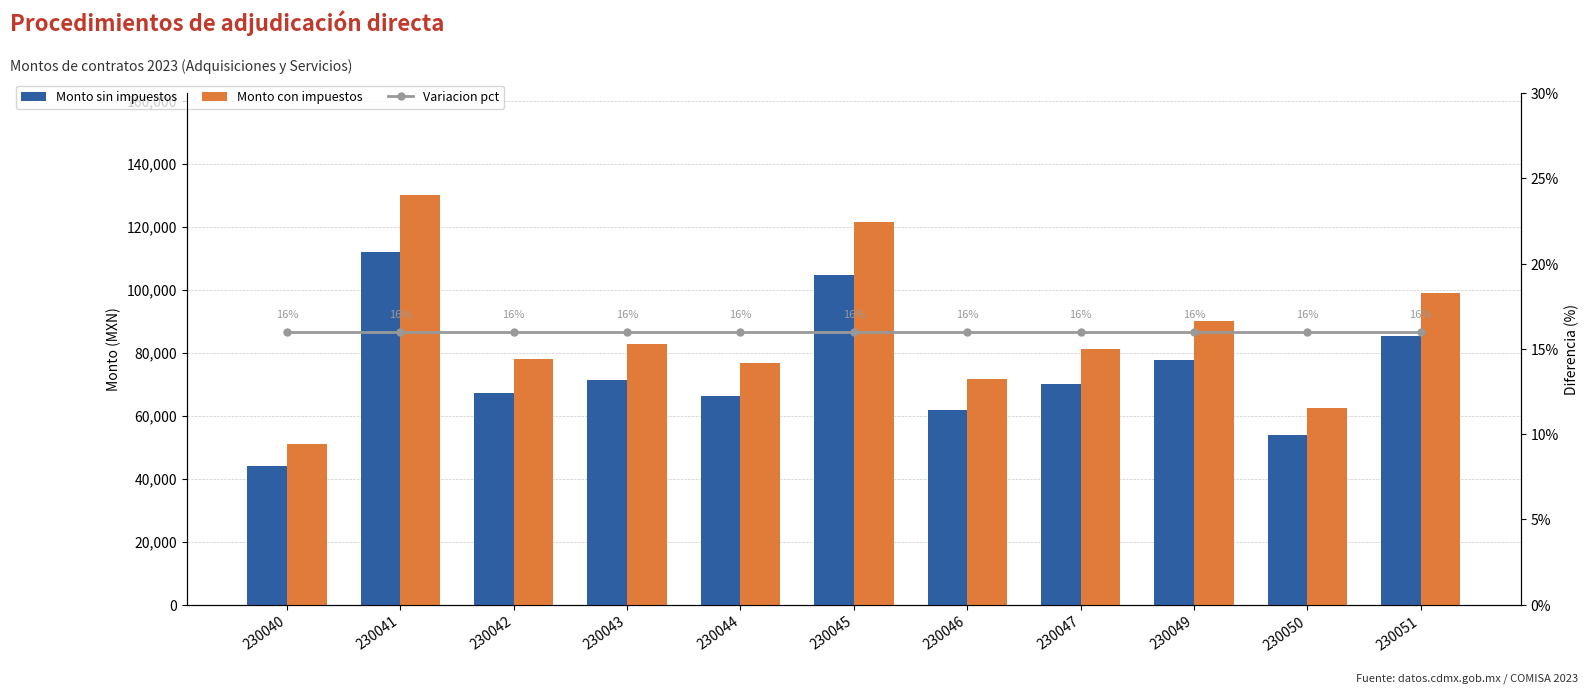

What is the value of the Monto sin impuestos bar at the 3rd from the left?

67325.0